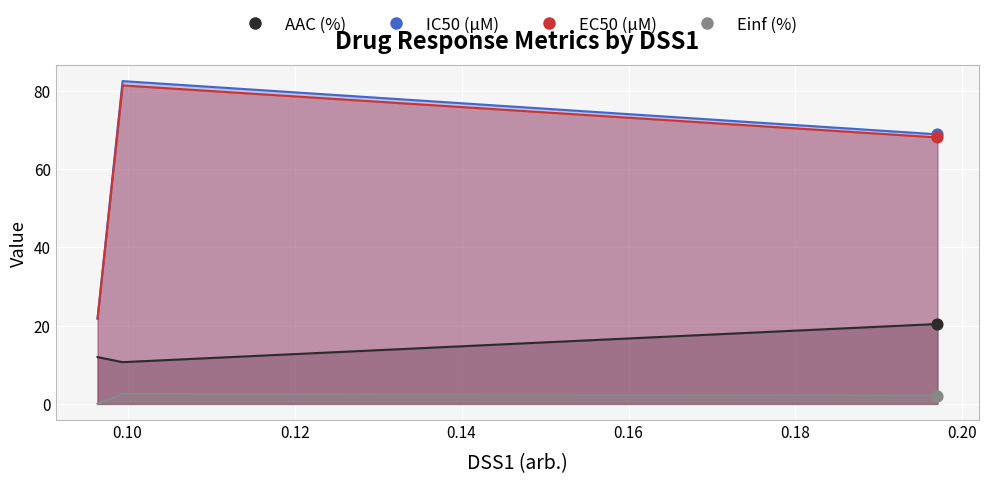

Which series contains the lowest Y value?

AAC (%)